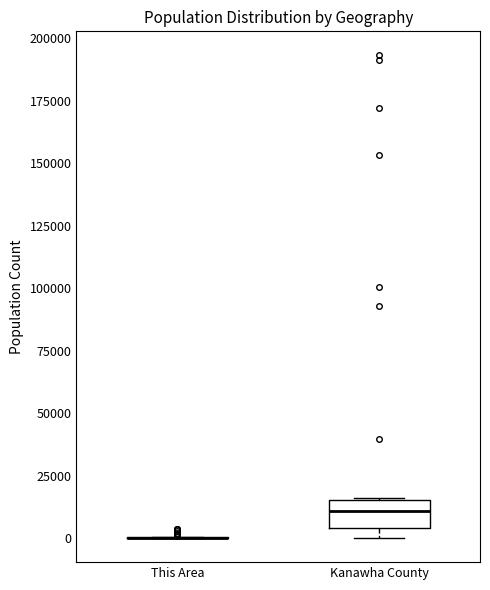

Reading left to right, transcribe this box plot: for each box, give where its median line is, the range the box spans, and where its two whiskers end, as read against the y-axis. The values are not printed on the chart, so give them approximately, as read against the axis.

This Area: box collapsed to a line at 0, whiskers 0 to 0
Kanawha County: median 10000, box 5000 to 15000, whiskers 0 to 15000